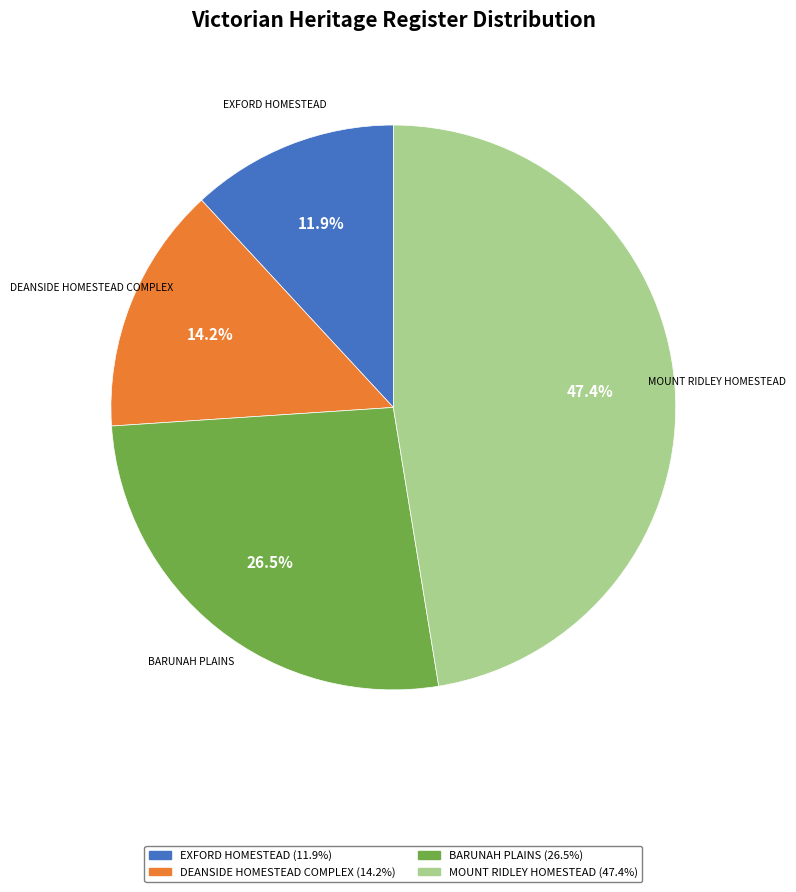

Is there a majority slice in this chart?

No